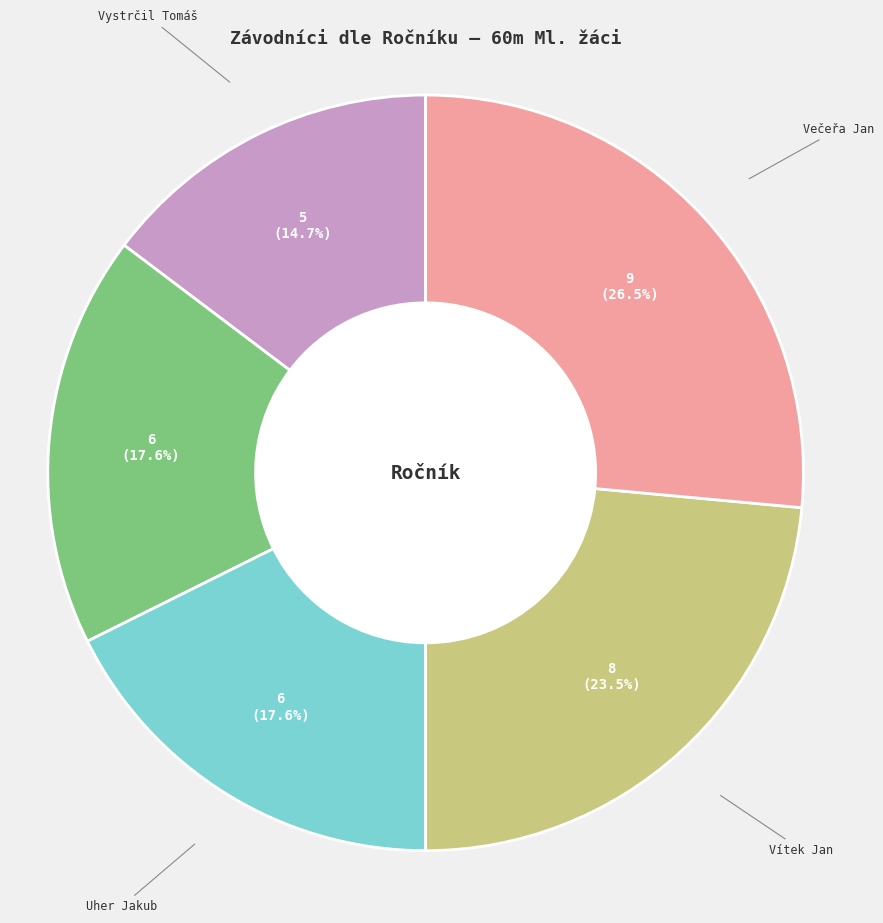

Is there any slice that represents more than half of the pie?

No